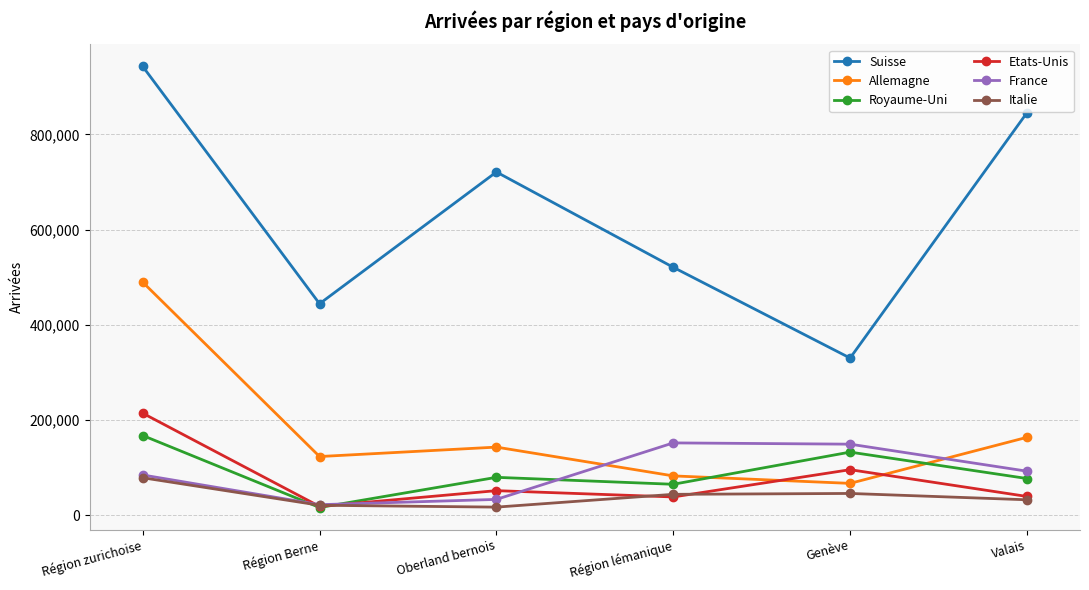

What is the difference between the highest and lowest values at Genève?

284392